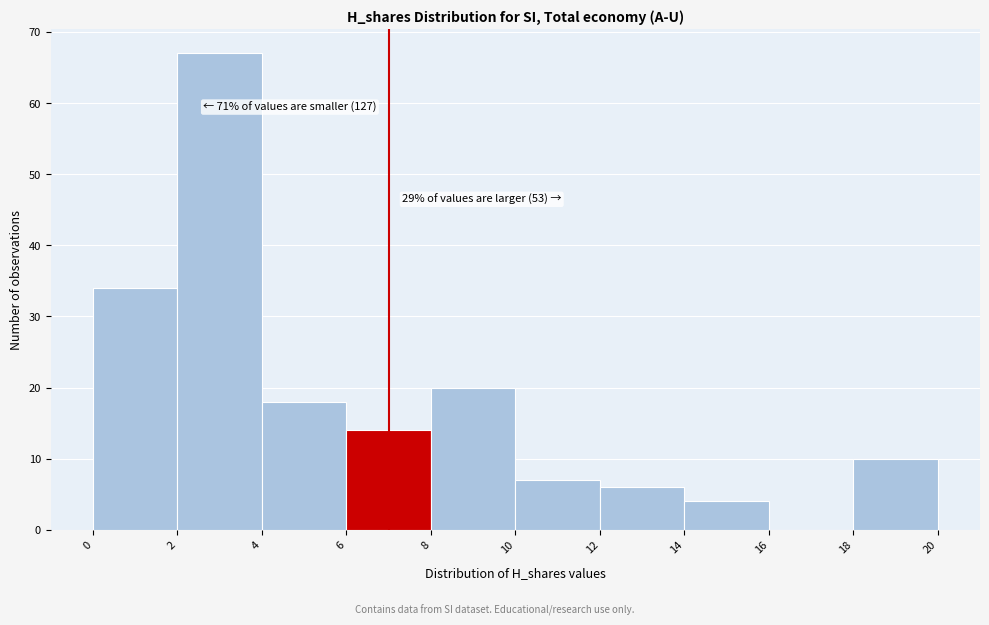

Which range on the x-axis has the tallest bar?

2 to 4